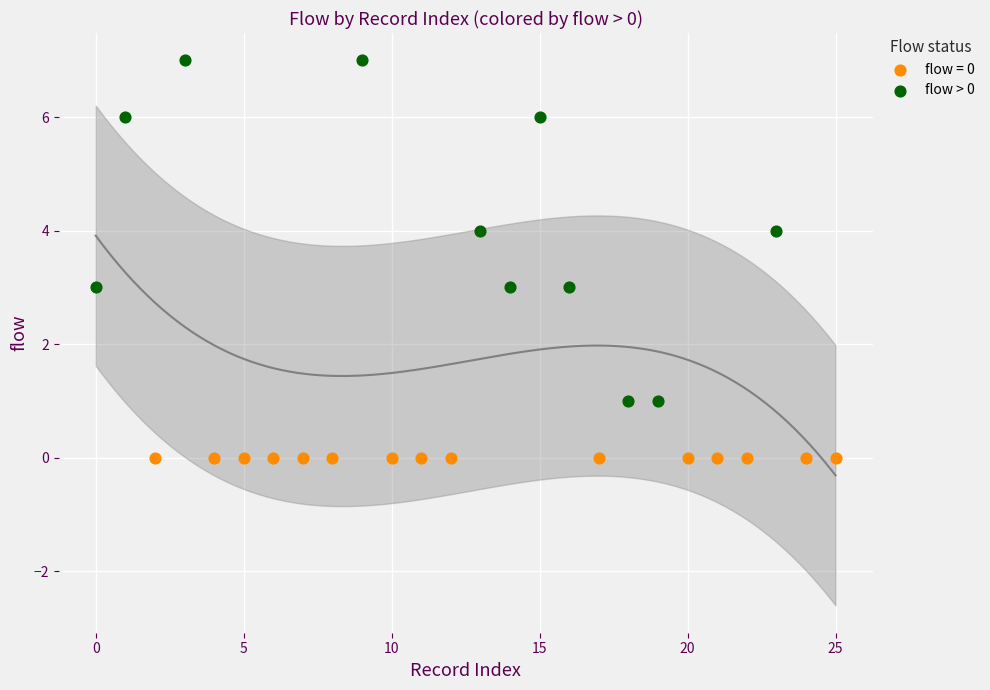

Which series contains the highest Y value?

flow > 0